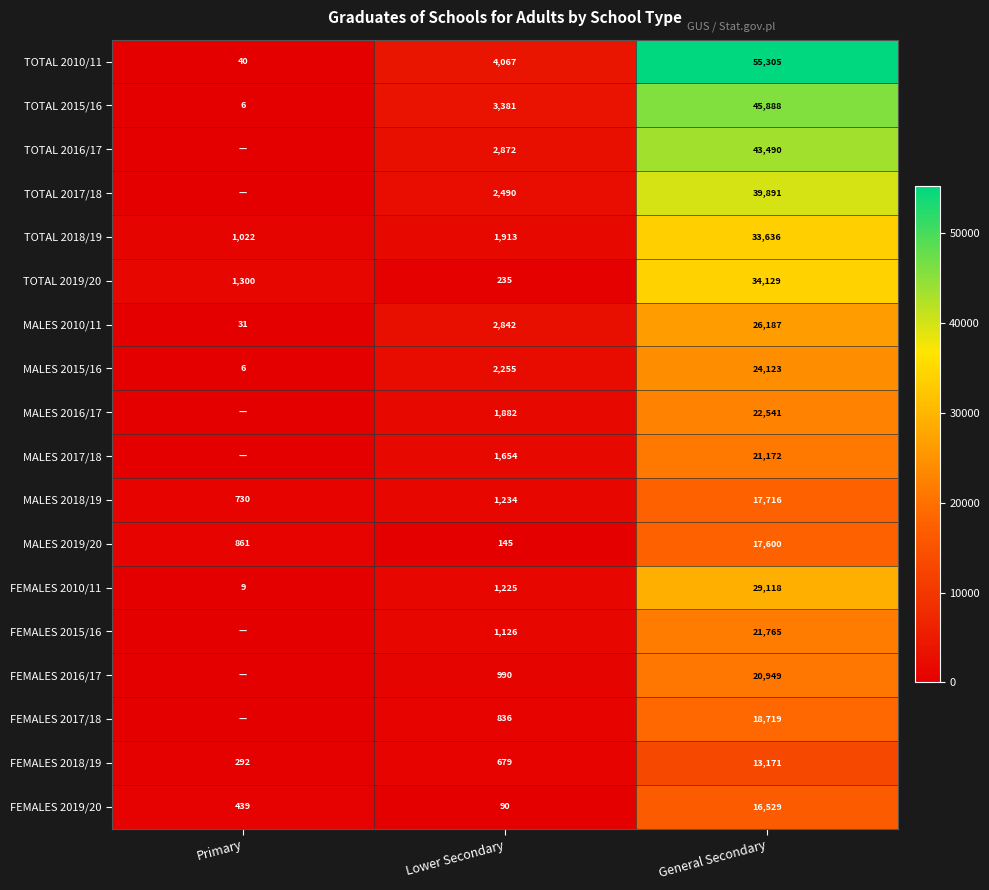

What is the sum of all FEMALES 2010/11 values?

30352